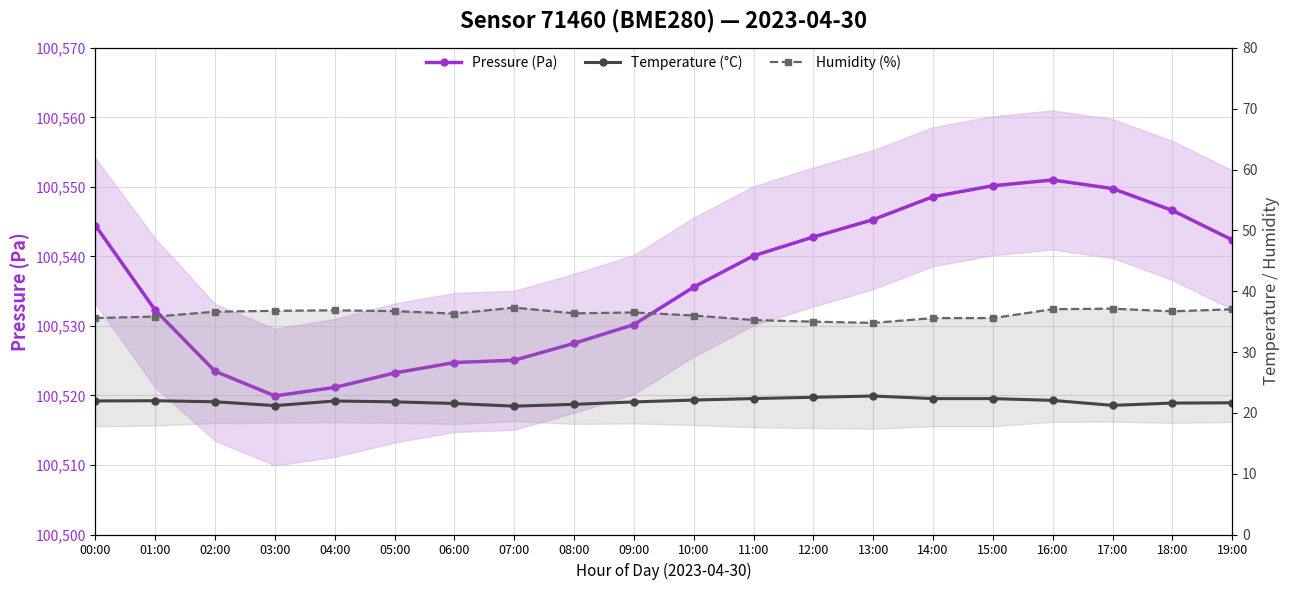

What position from the right is 04:00?

16